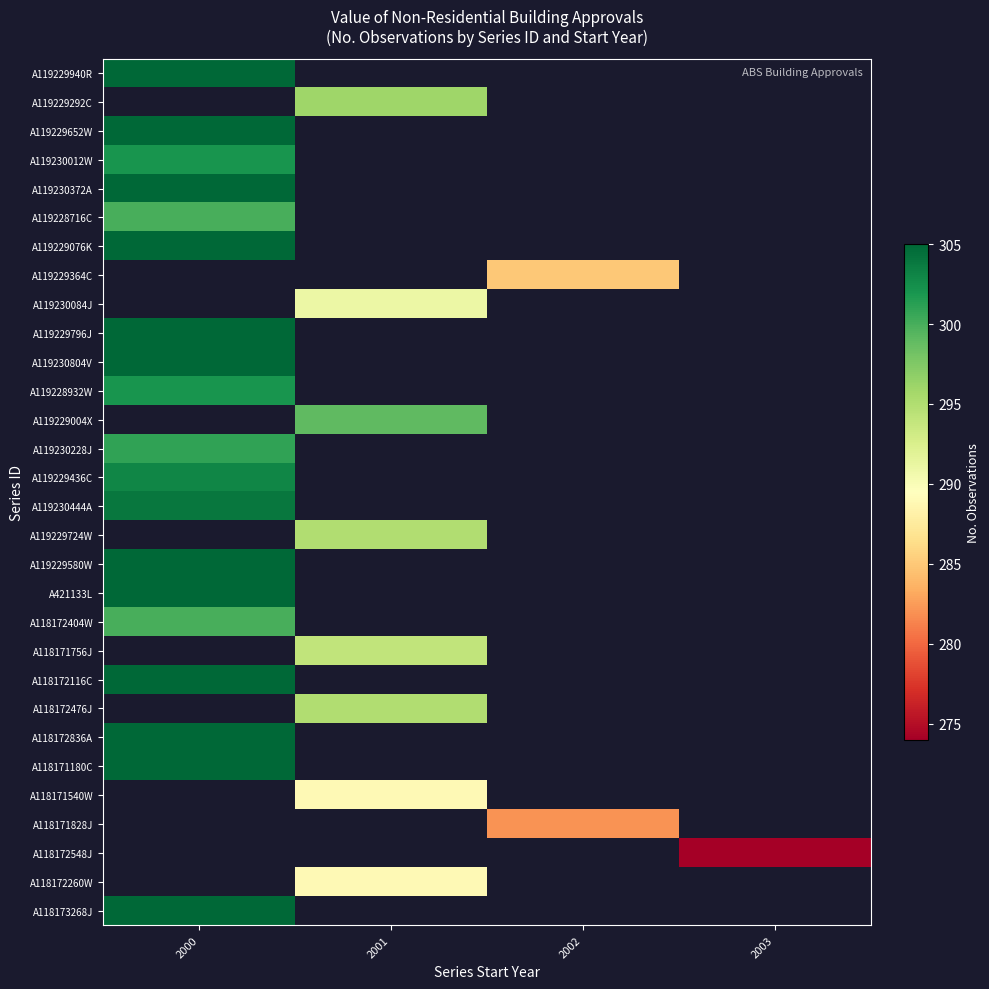

How many categories are shown in the chart?

4